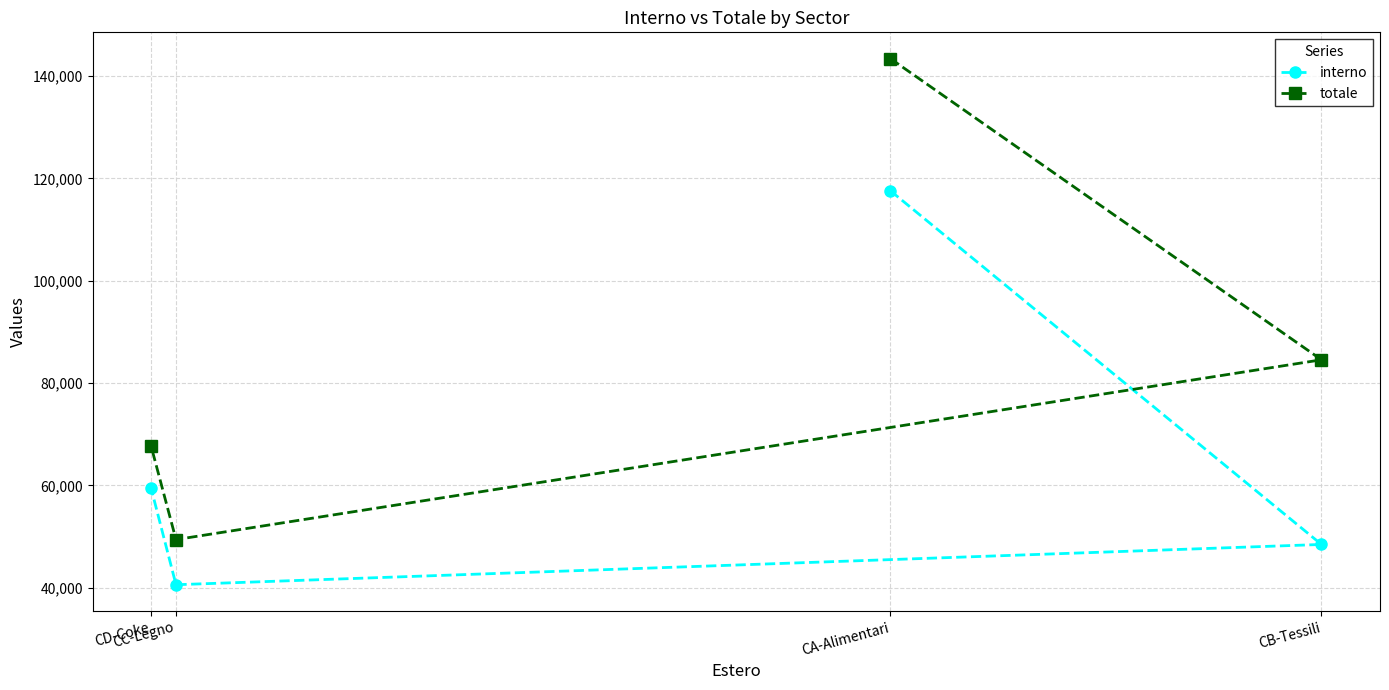

Is it true that interno equals 40584 at CC-Legno?

True